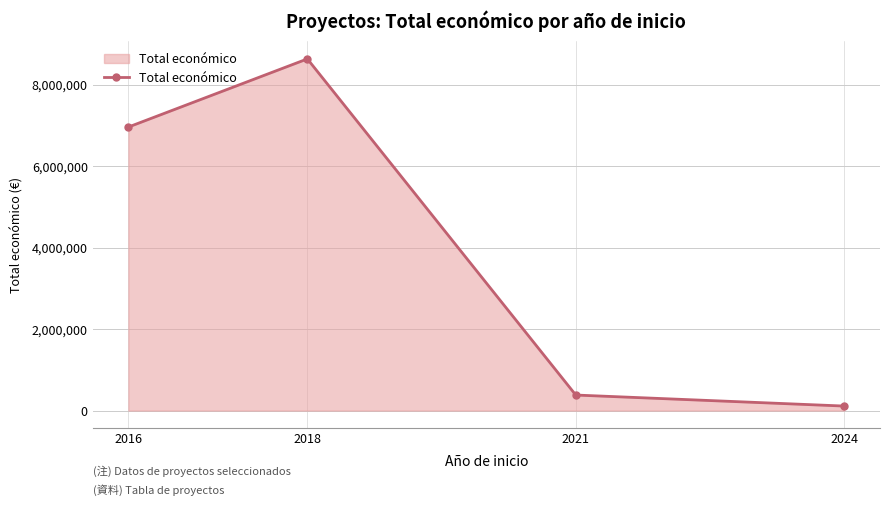

Reading left to right, what are all the values shown in this chart?

2016=6960293	2018=8633067	2021=380777	2024=110168